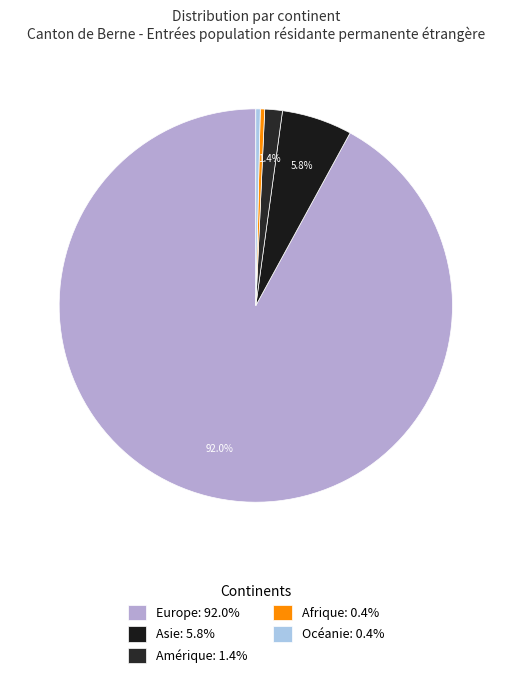

How many slices are in this pie chart?

5